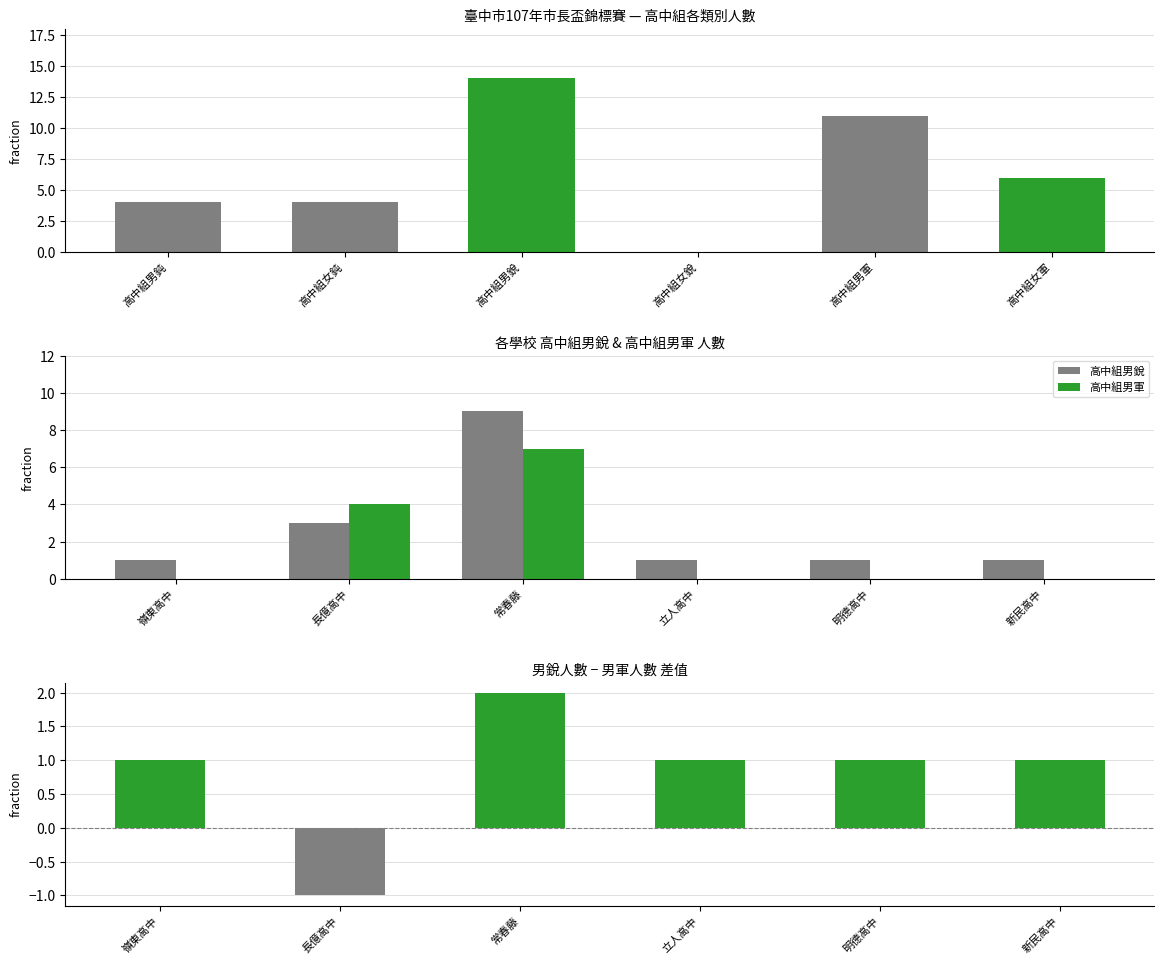

Reading left to right, transcribe all the data shown in this chart.

高中組男銳: 1	3	9	1	1	1
高中組男軍: 0	4	7	0	0	0
男銳 − 男軍 差值: 1	-1	2	1	1	1